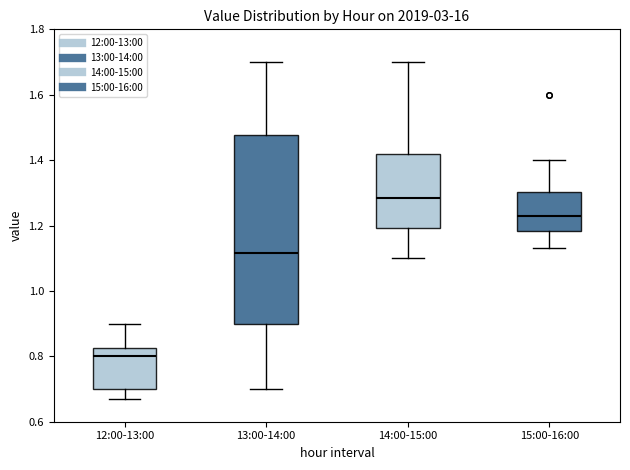

Where does the lower whisker of the box for 12:00-13:00 end on the y-axis? The values are not printed on the chart, so give them approximately, as read against the axis.

0.68